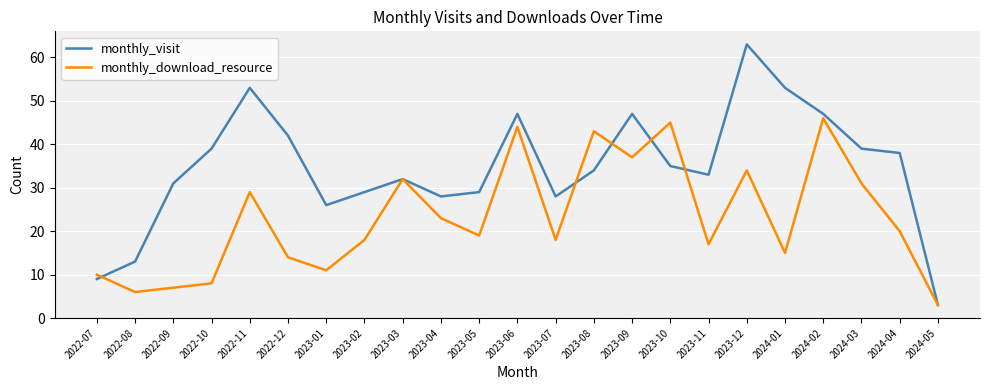

What is the lowest value of the monthly_visit series?

3